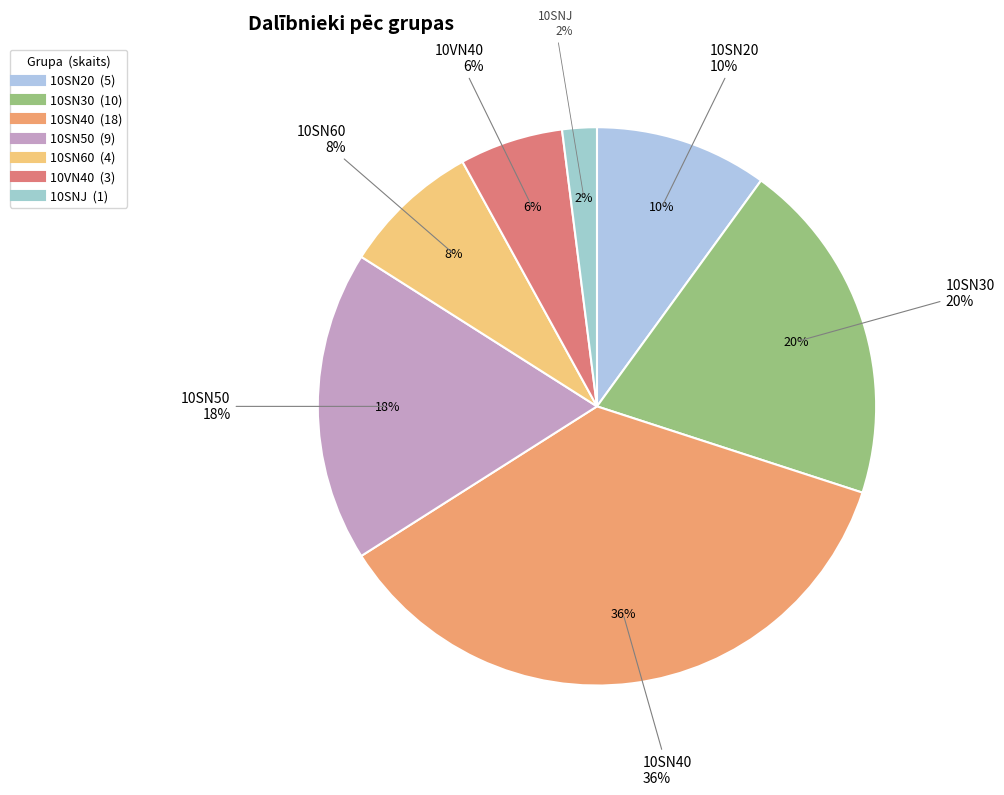

Which slice is the largest?

10SN40